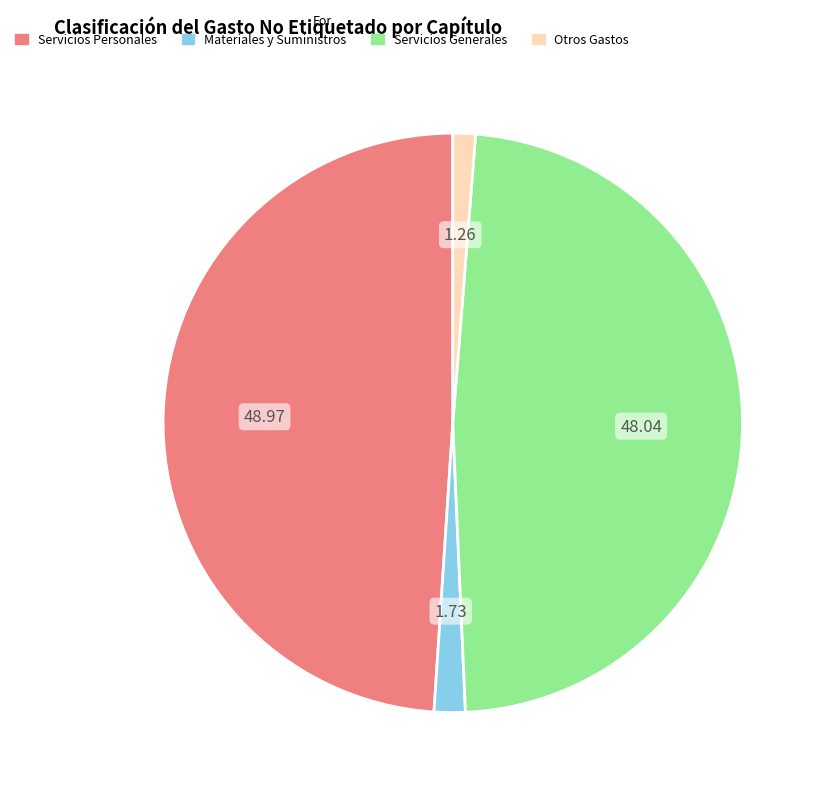

The Servicios Personales slice represents 49% of the pie. True or false?

True